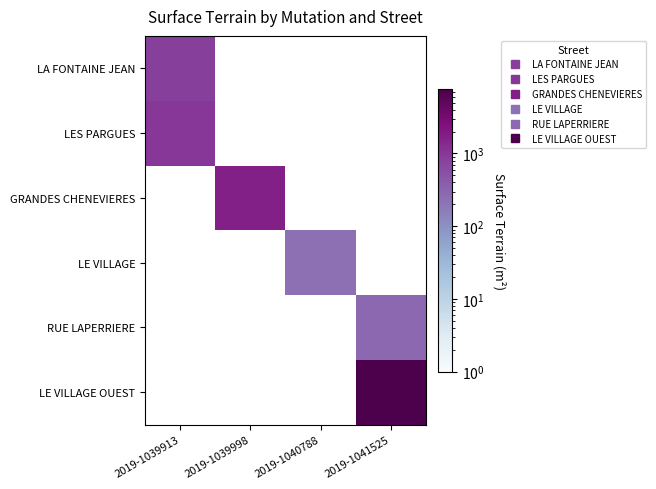

The GRANDES CHENEVIERES series shows 1700.0 at 2019-1039998. True or false?

True